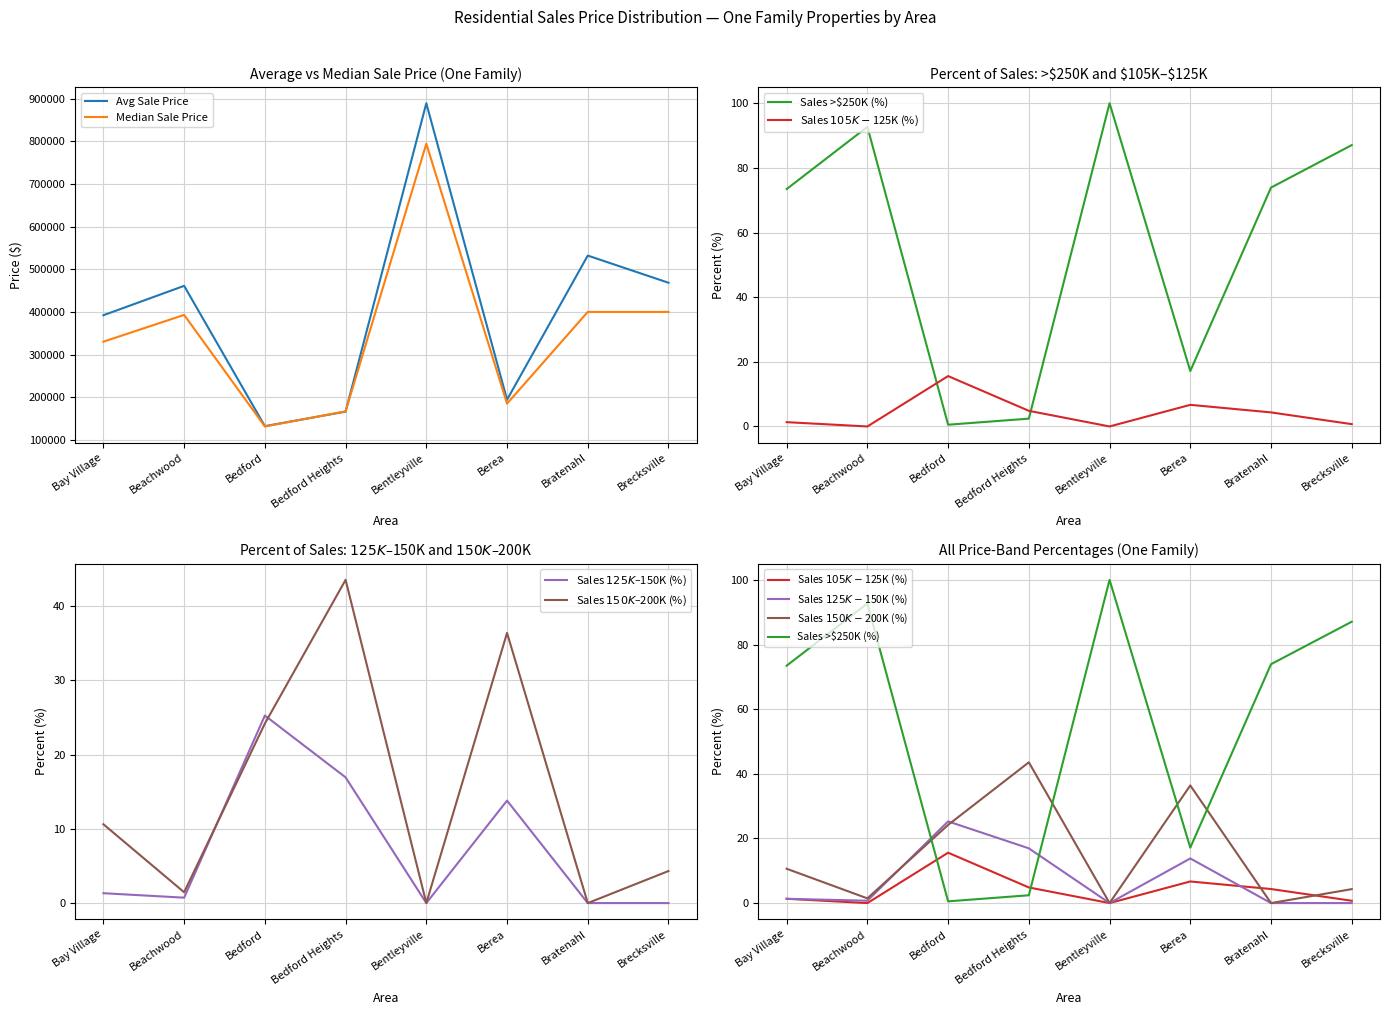

Count the number of data series in this chart.

6